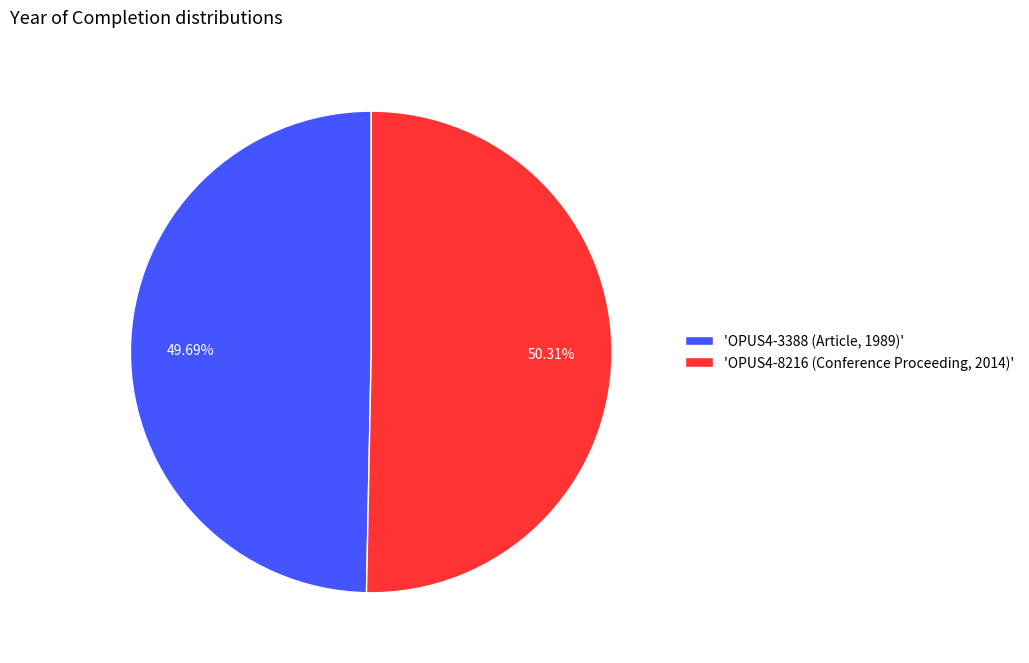

How many slices are in this pie chart?

2